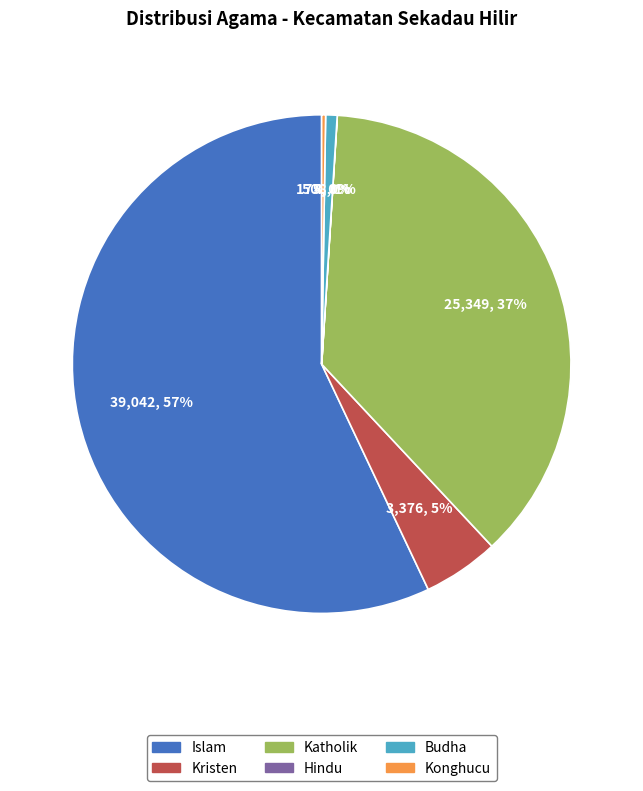

To the nearest percent, what is the average slice percentage?

17%